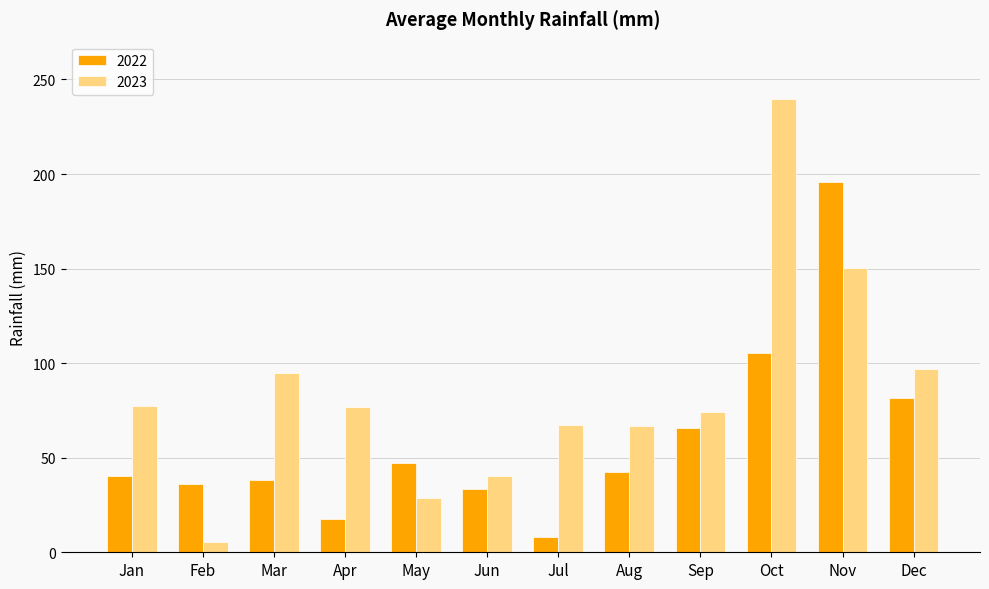

Is it true that 2023 equals 28.7 at May?

True